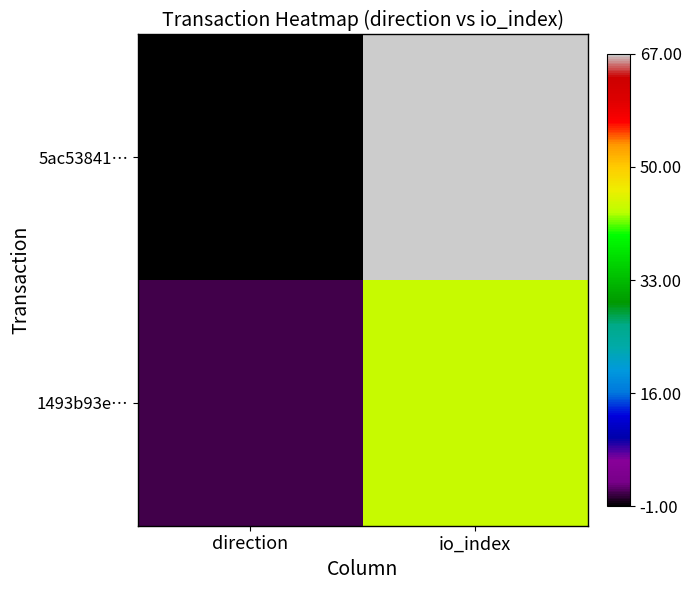

How many distinct data groups are displayed?

2